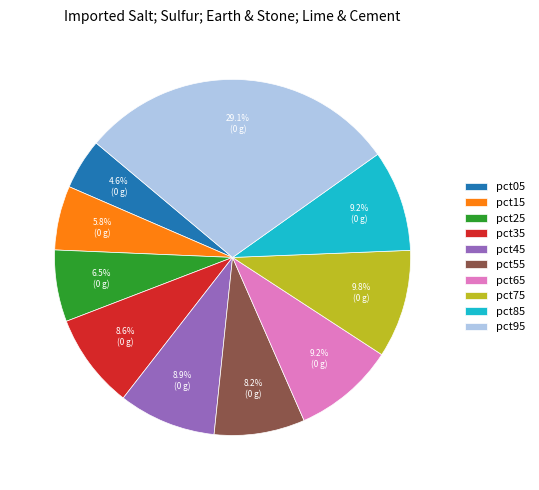

To the nearest percent, what is the combined percentage of pct45 and pct55?

17%